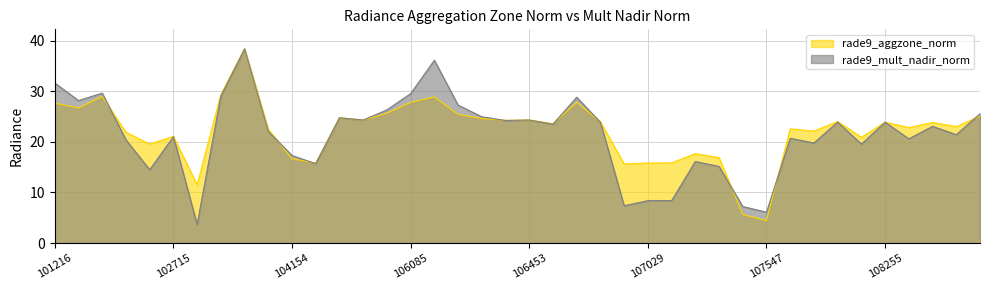

What is the value of the rade9_aggzone_norm point at the 13th from the left?

24.8